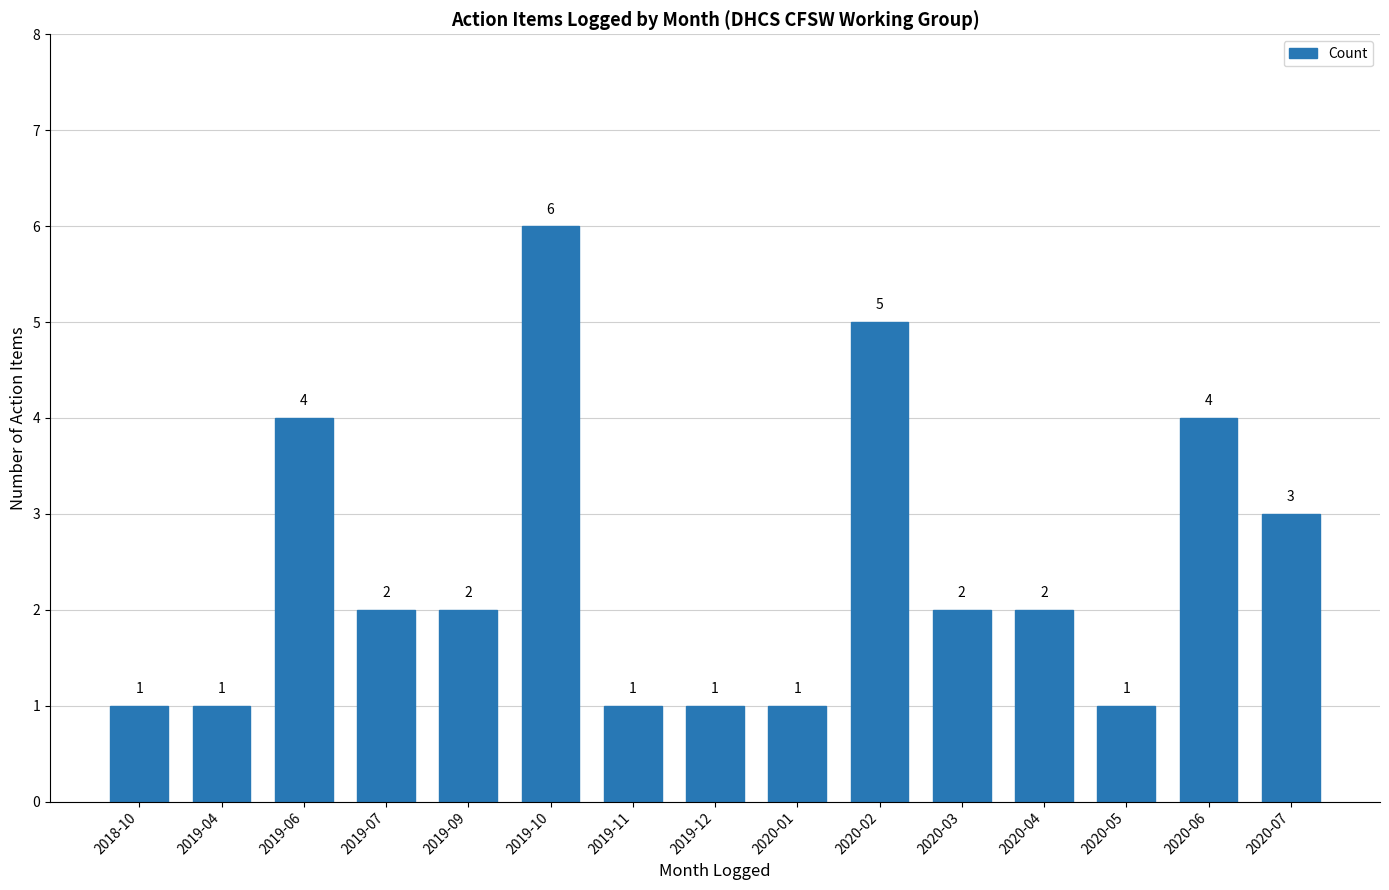

Reading left to right, list all the values displayed in this chart.

2018-10=1	2019-04=1	2019-06=4	2019-07=2	2019-09=2	2019-10=6	2019-11=1	2019-12=1	2020-01=1	2020-02=5	2020-03=2	2020-04=2	2020-05=1	2020-06=4	2020-07=3